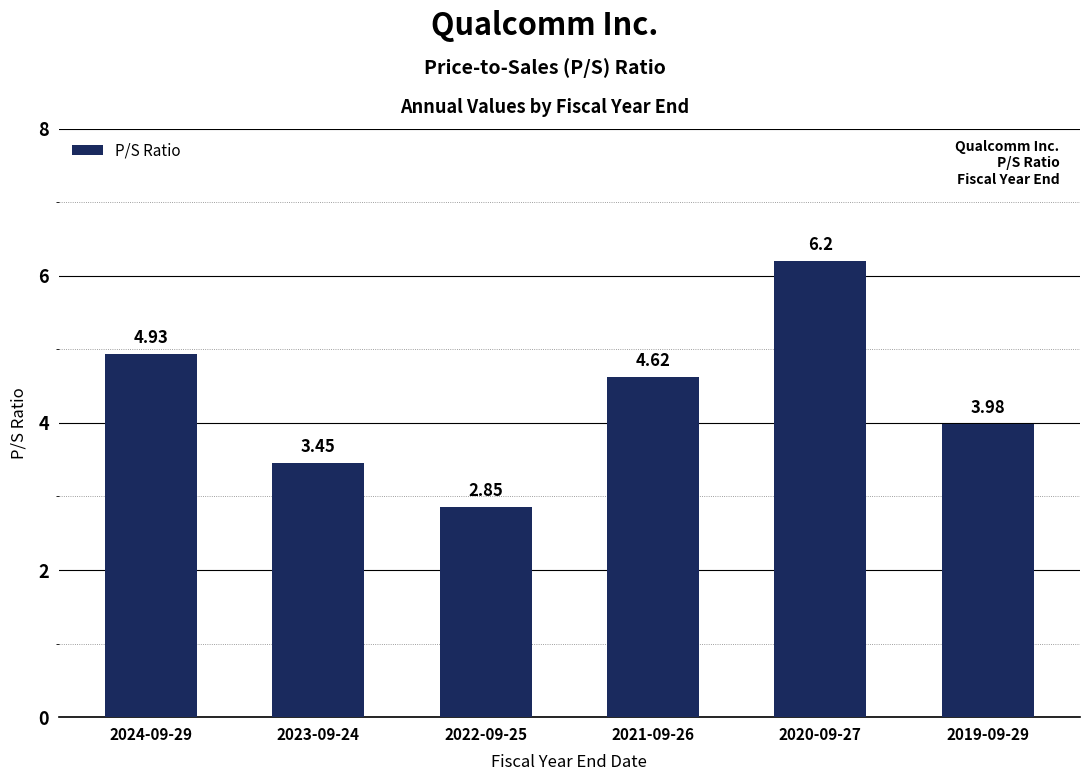

Rank the categories by value from highest to lowest.

2020-09-27, 2024-09-29, 2021-09-26, 2019-09-29, 2023-09-24, 2022-09-25